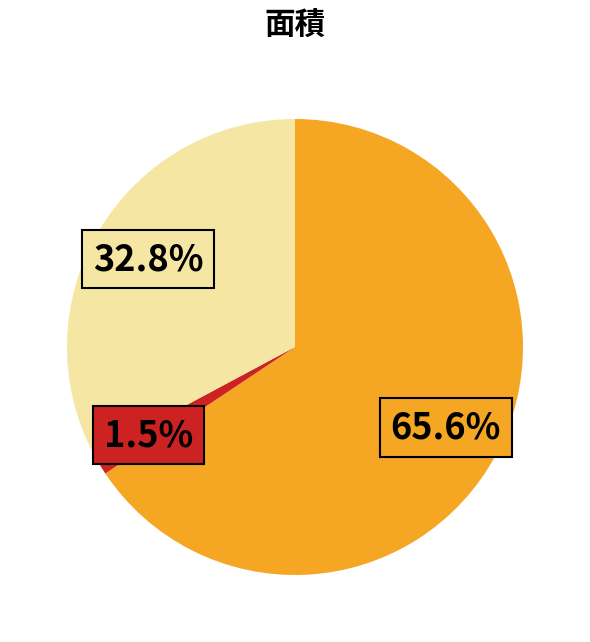

Is there a majority slice in this chart?

Yes